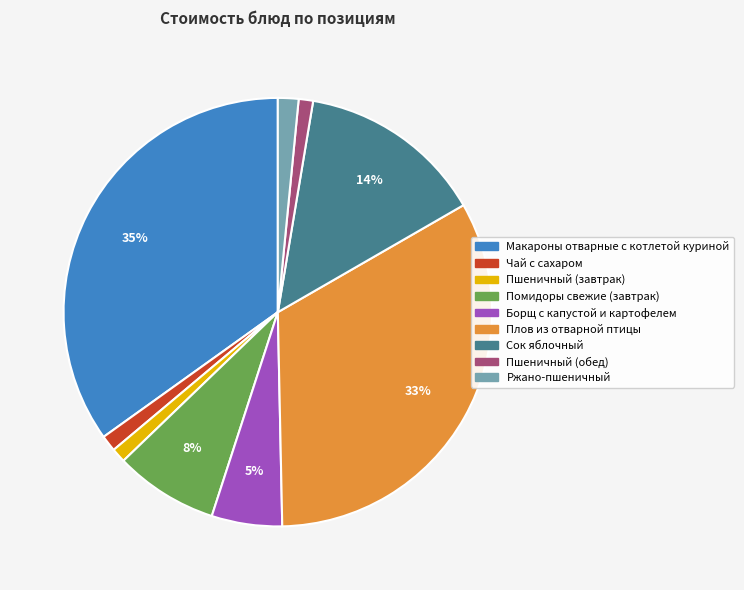

True or false: Пшеничный (завтрак) accounts for 11% of the total.

False